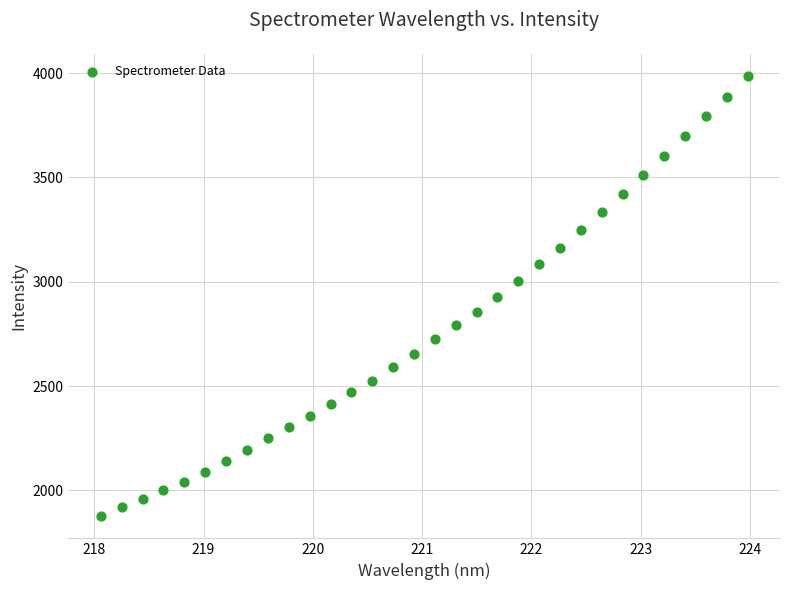

What is the range of Y values (max minus min)?

2111.3